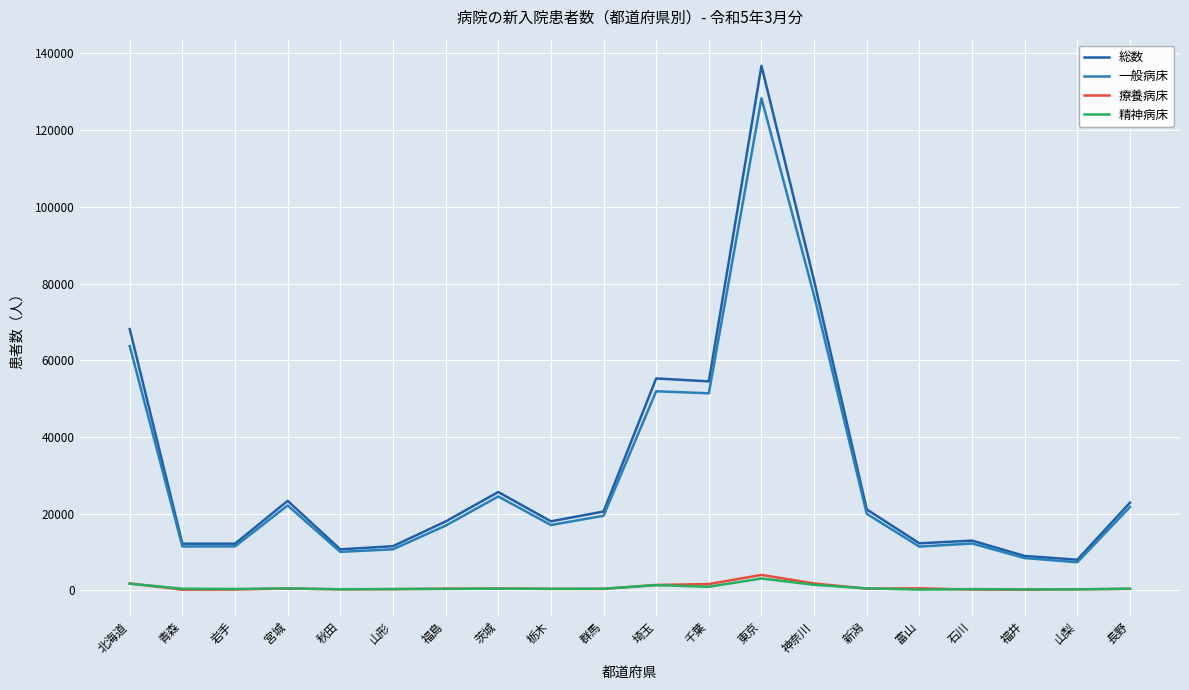

The value of 総数 at 千葉 is 54508. True or false?

True